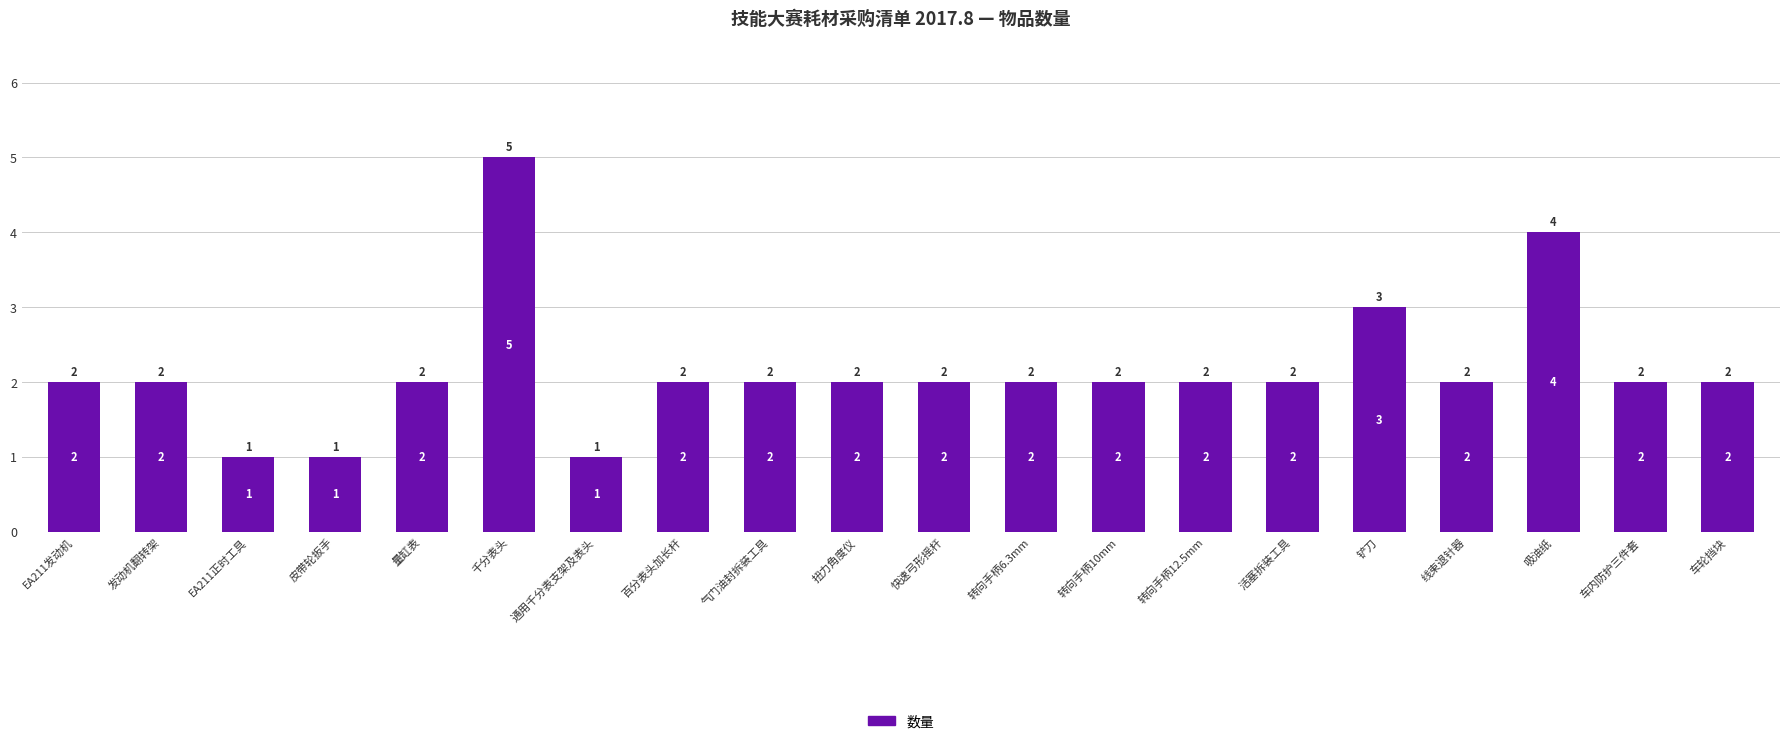

What is the sum of all values?

43